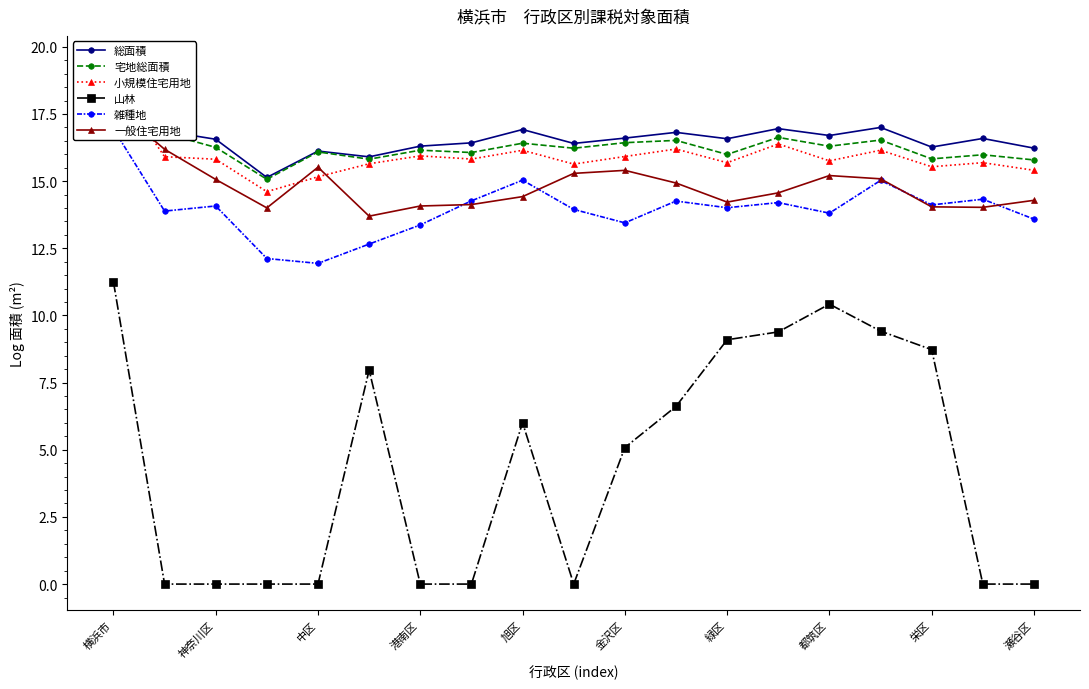

Which series has the widest spread of values?

山林